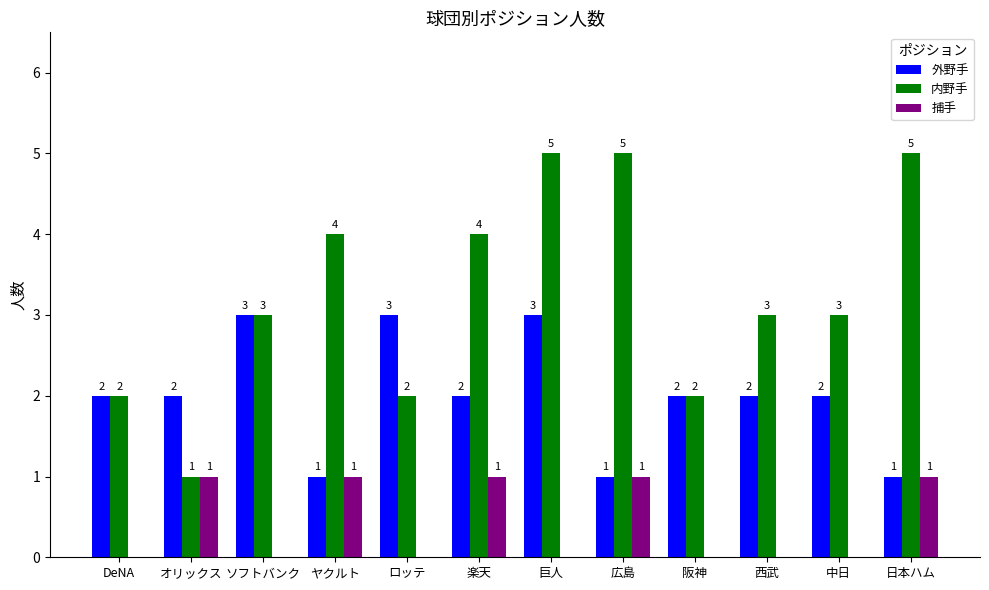

What is the total value across all series at 中日?

5